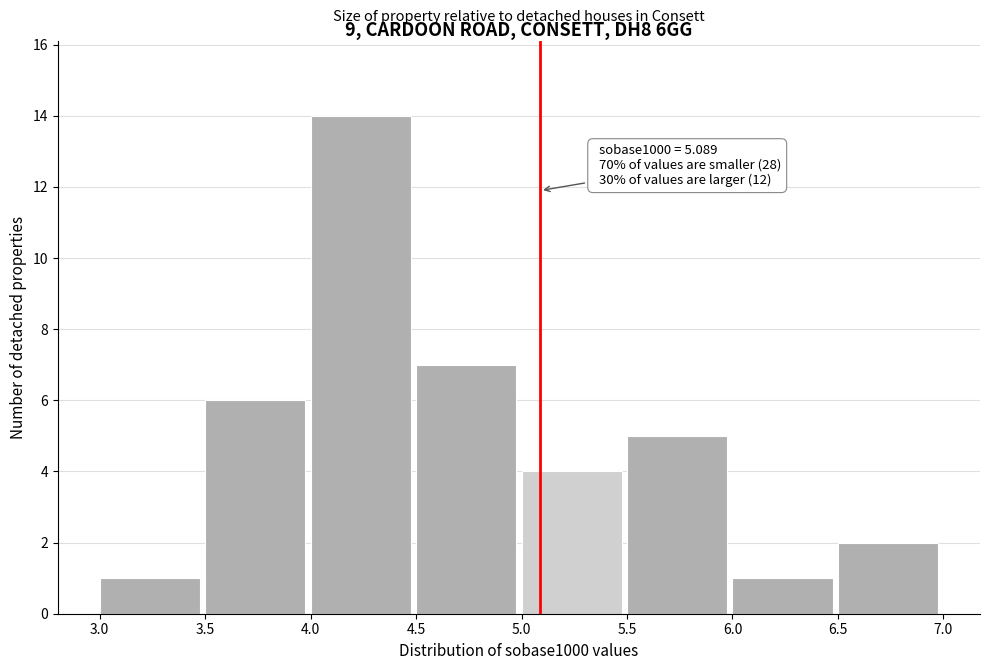

Over which range of the x-axis is the bar tallest?

4.0 to 4.5